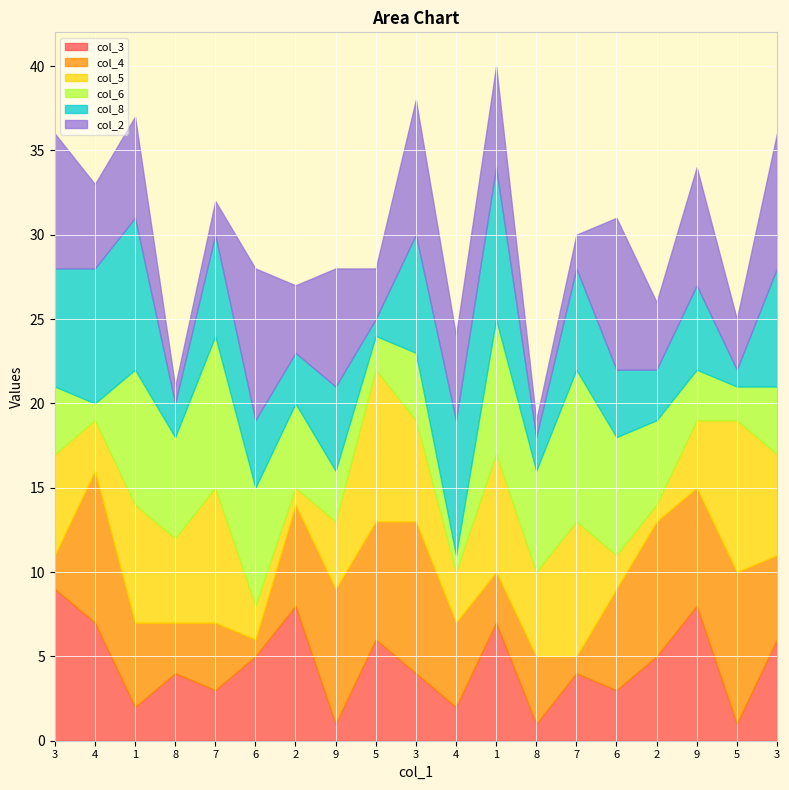

What is the difference between the maximum and second lowest values in the col_6 series?

8